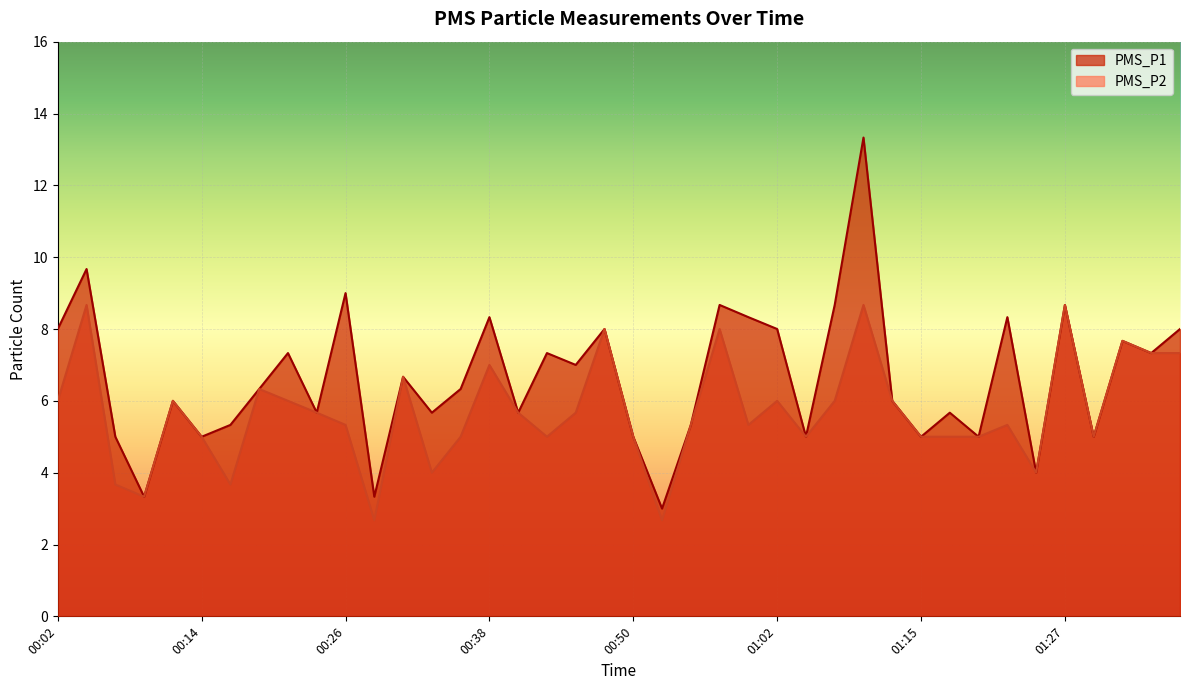

What position from the left is 00:31?

13